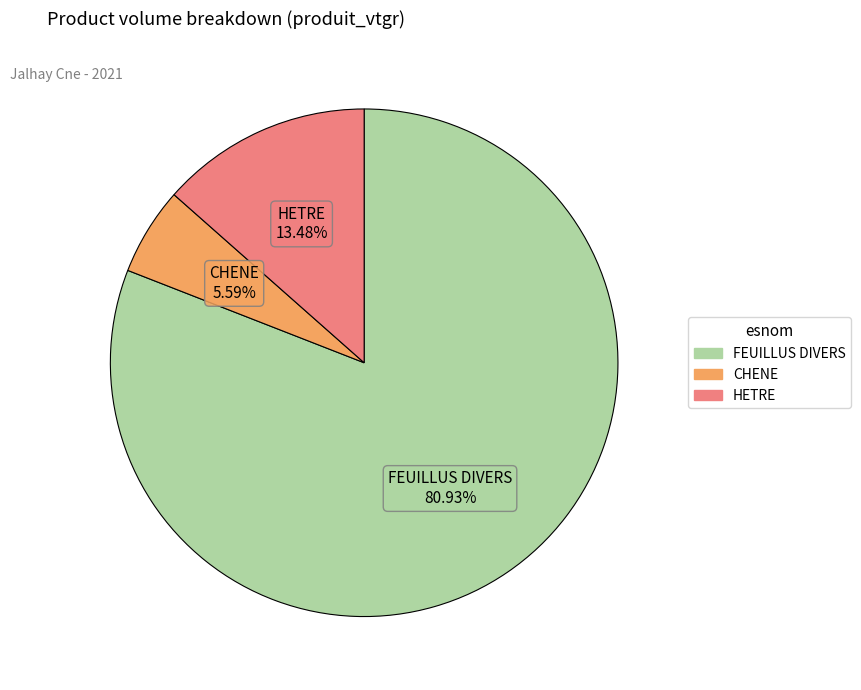

Rank the categories by value from lowest to highest.

CHENE, HETRE, FEUILLUS DIVERS